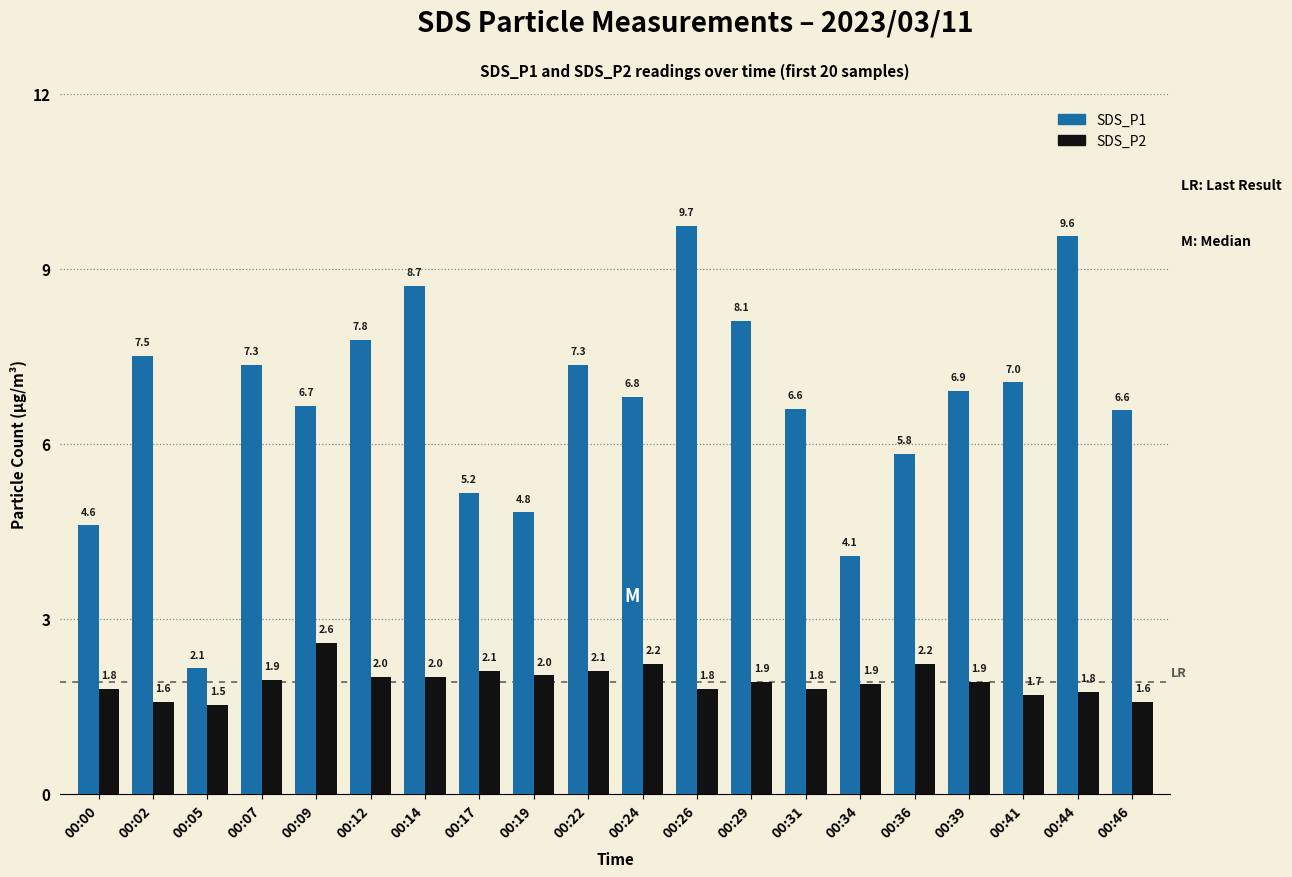

At 00:22, list the series in order from smallest to largest.

SDS_P2, SDS_P1